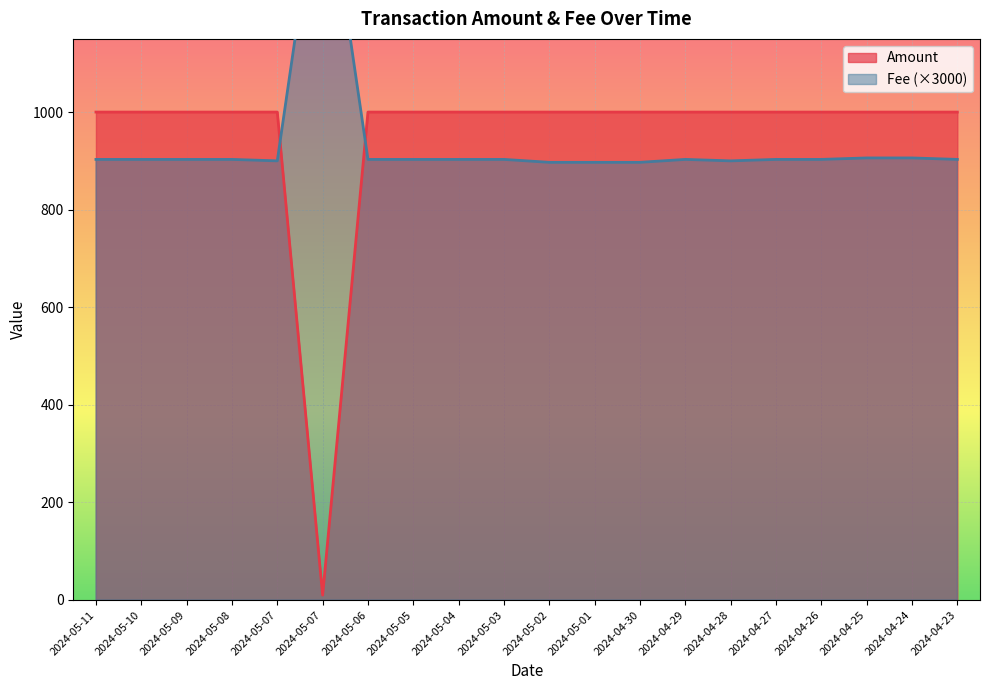

Reading left to right, extract all data points from this chart.

Amount: 1000	1000	1000	1000	1000	10	1000	1000	1000	1000	1000	1000	1000	1000	1000	1000	1000	1000	1000	1000
Fee: 903	903	903	903	900	1539	903	903	903	903	897	897	897	903	900	903	903	906	906	903